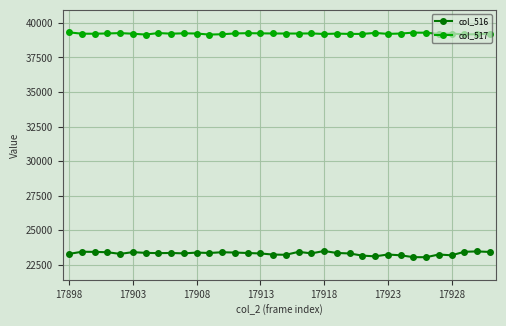

List the series in order of their overall mean, highest first.

col_517, col_516